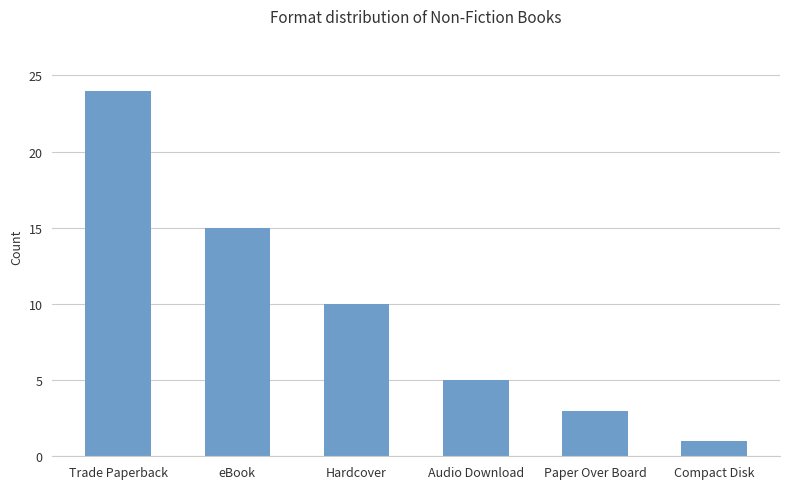

Rank the categories by value from lowest to highest.

Compact Disk, Paper Over Board, Audio Download, Hardcover, eBook, Trade Paperback